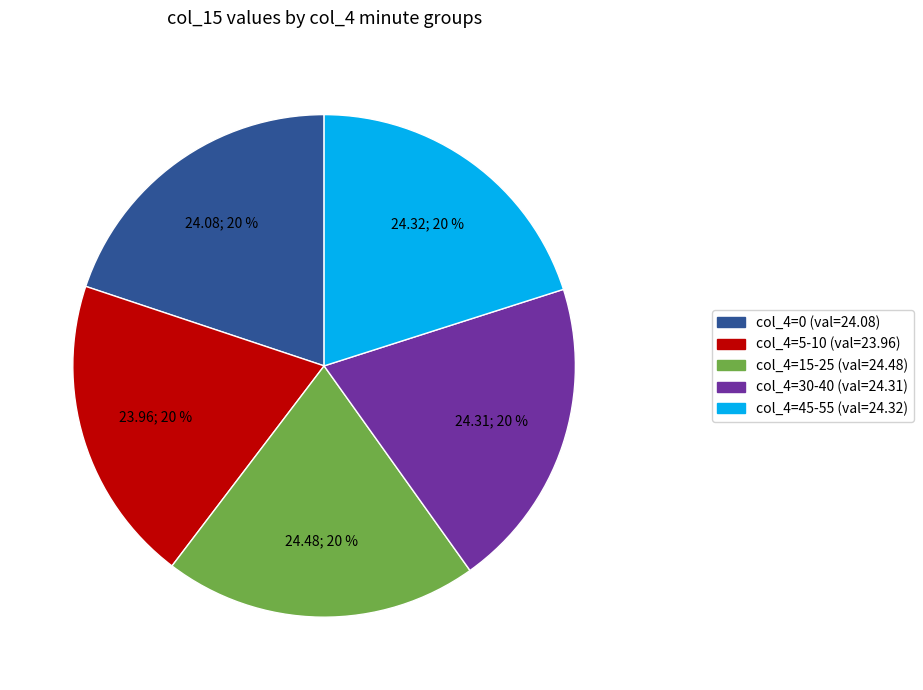

Is there any slice that represents more than half of the pie?

No